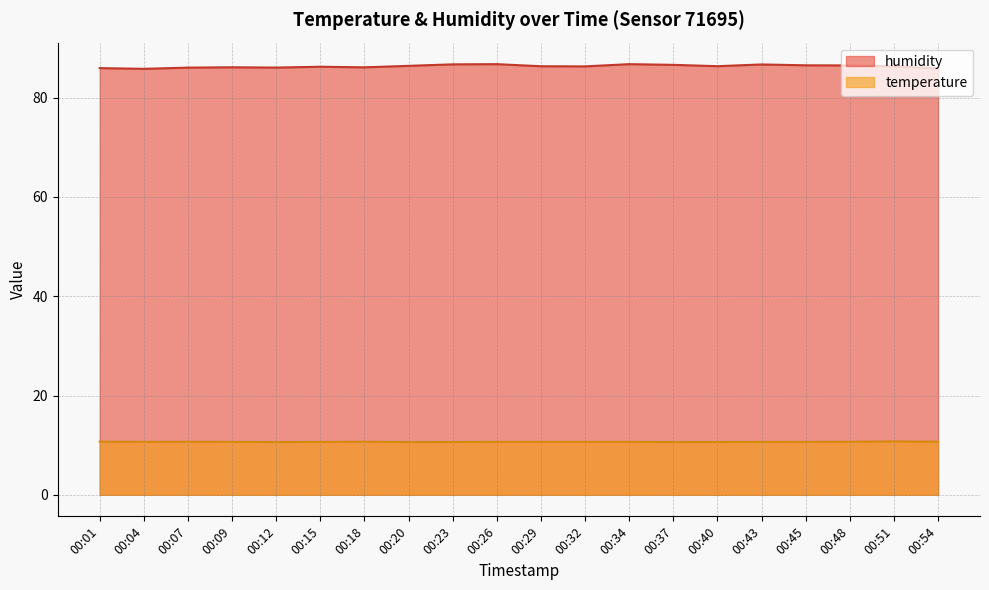

True or false: temperature has a value of 10.7 at 00:15.

True